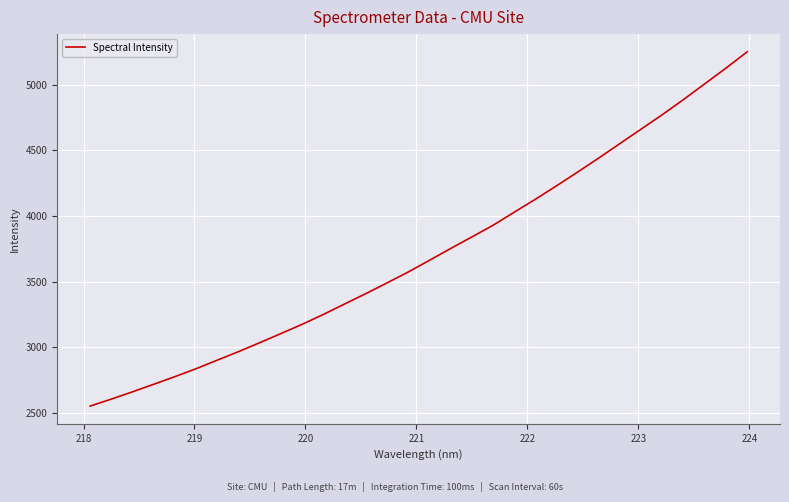

What is the maximum value shown in the chart?

5252.0